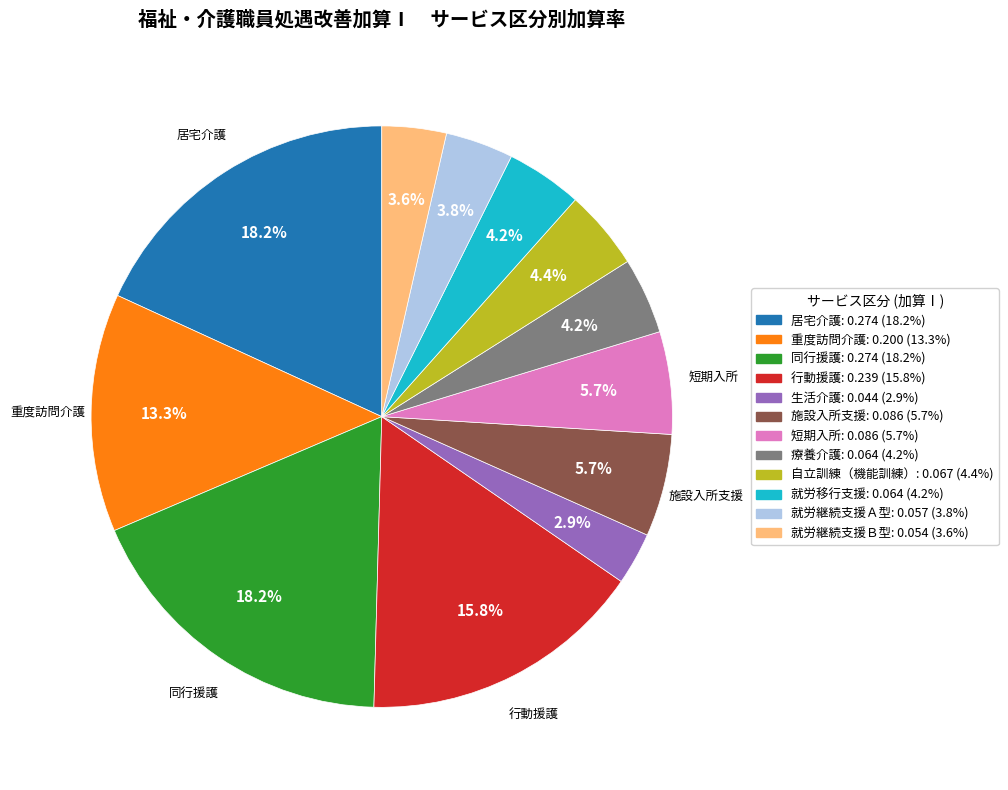

To the nearest percent, what portion does 生活介護 represent?

3%